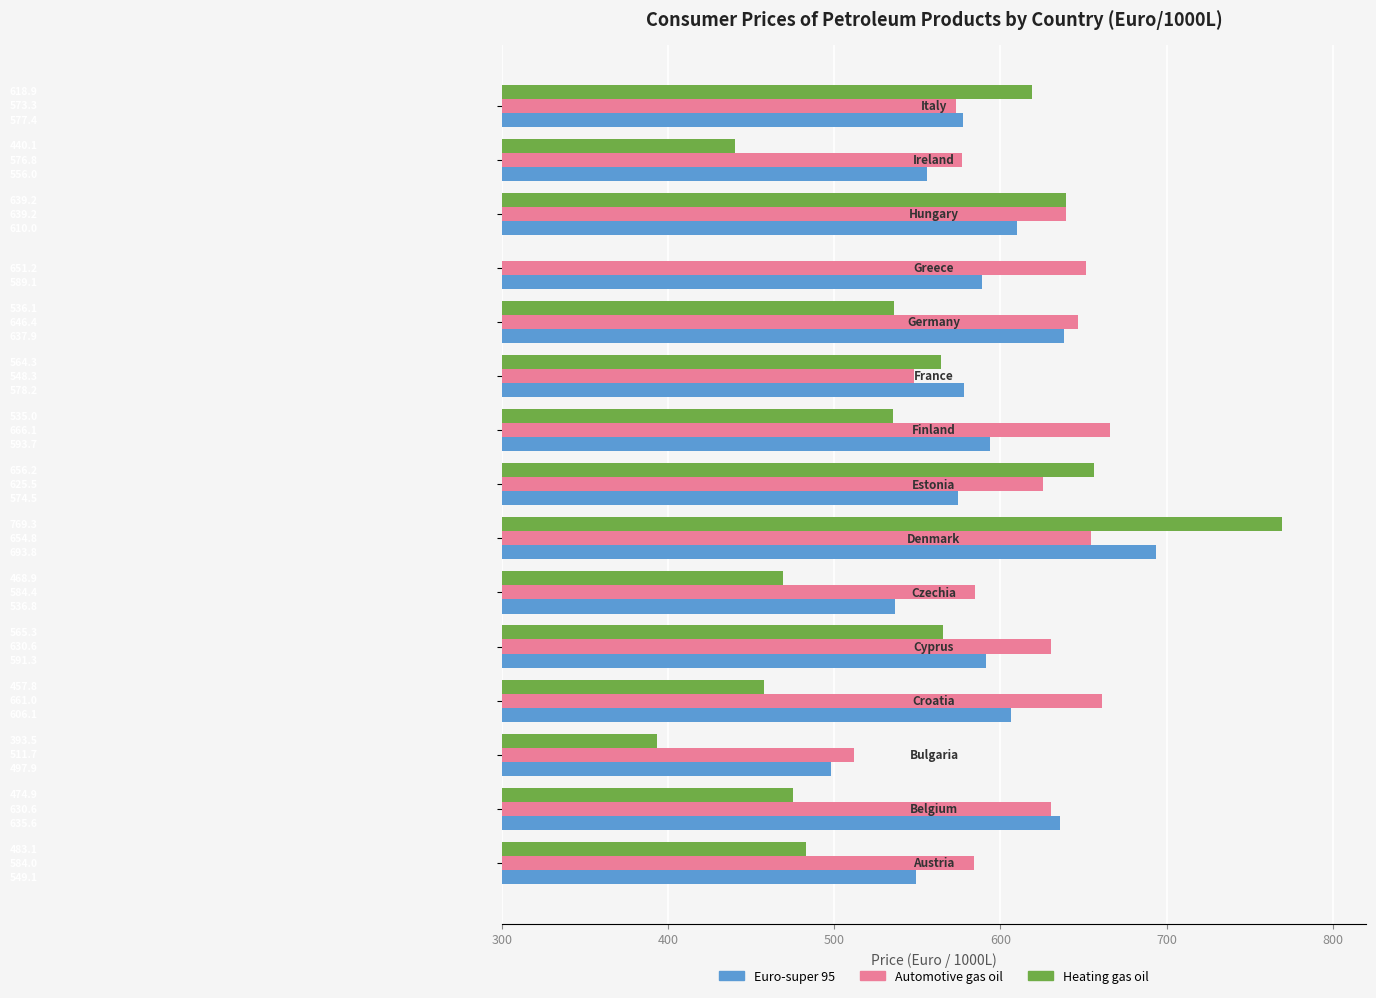

How many categories are shown in the chart?

15